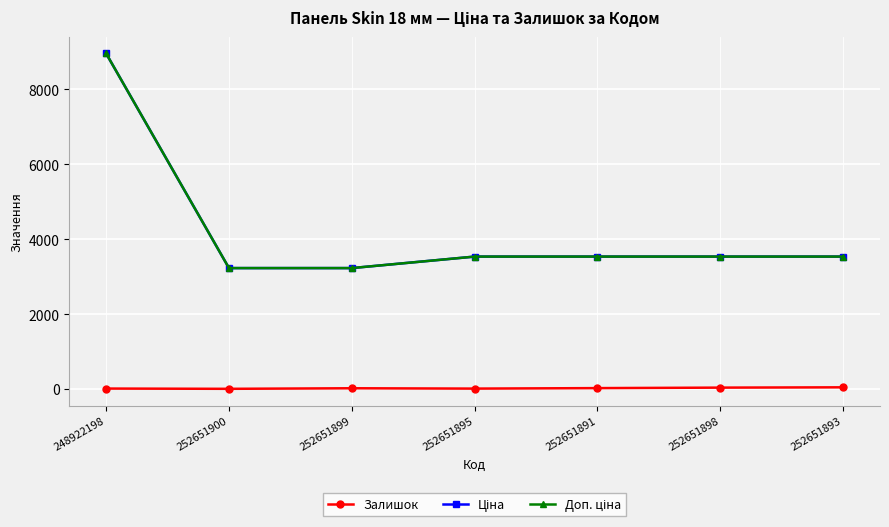

Does the chart have visible grid lines?

Yes